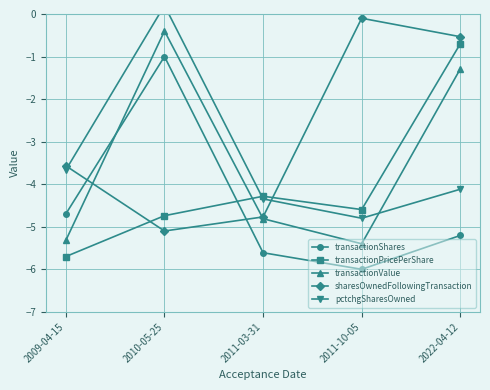

At which category does transactionShares reach its first local valley?

2011-10-05